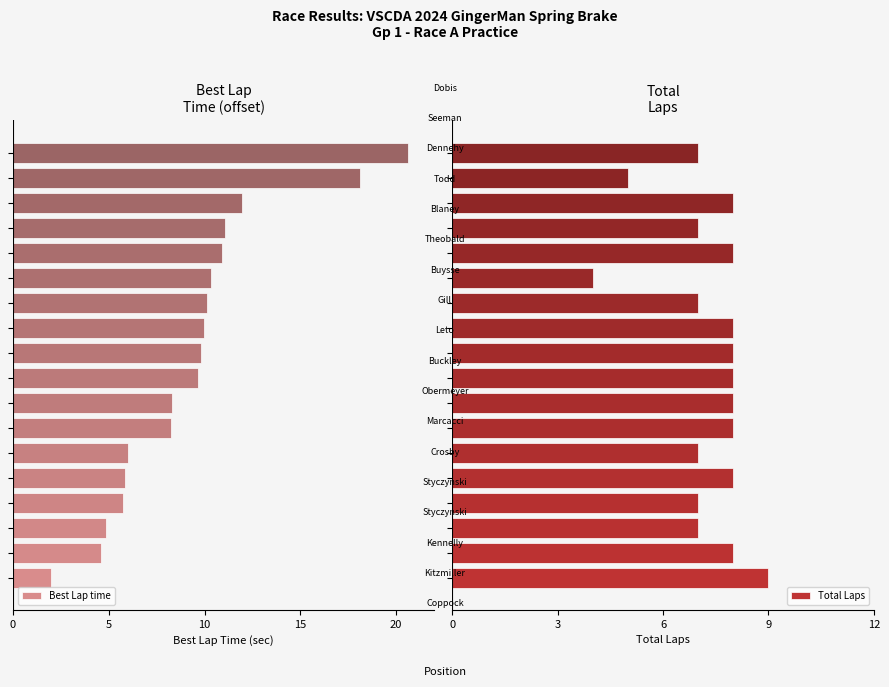

What is the sum of all Total Laps values?

132